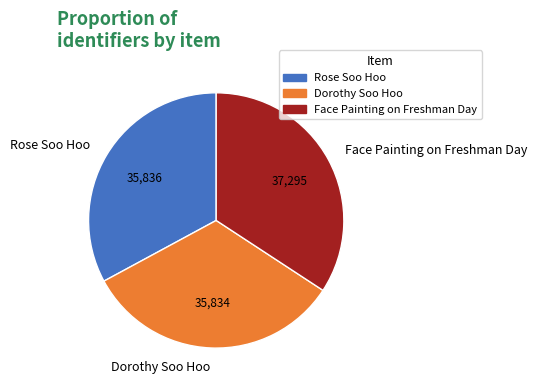

How many segments does this pie chart have?

3